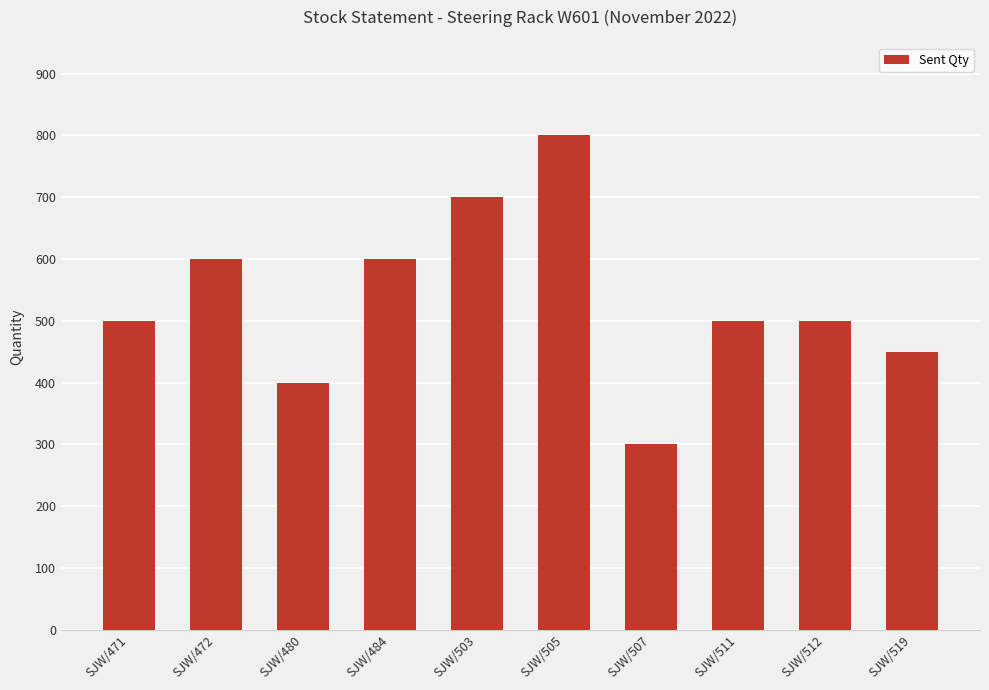

Reading left to right, extract all data points from this chart.

SJW/471=500	SJW/472=600	SJW/480=400	SJW/484=600	SJW/503=700	SJW/505=800	SJW/507=300	SJW/511=500	SJW/512=500	SJW/519=450